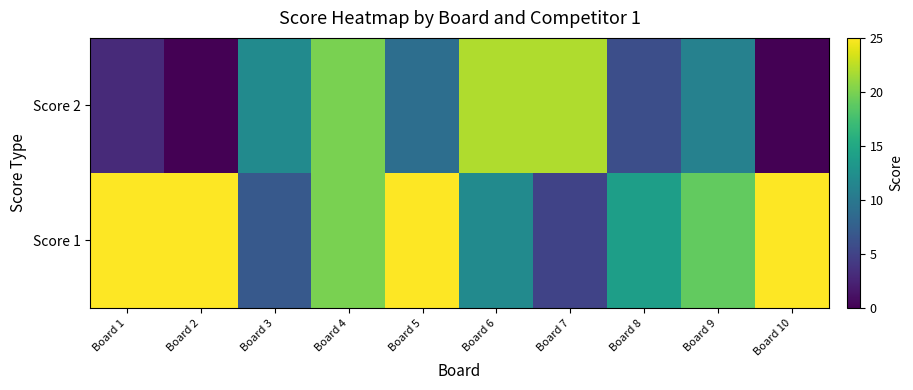

What is the difference between the highest and lowest values at Board 6?

10